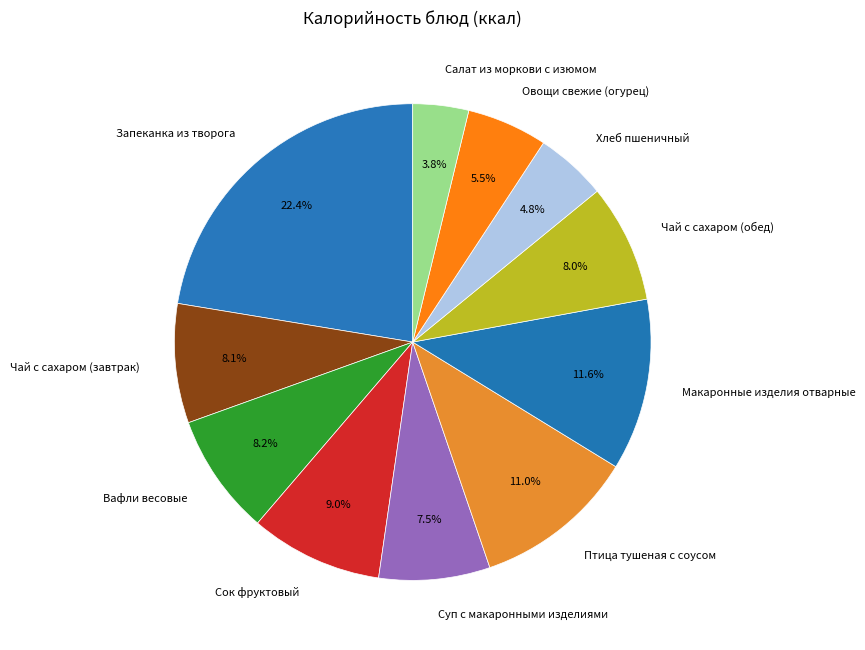

Count the number of slices in the pie.

11